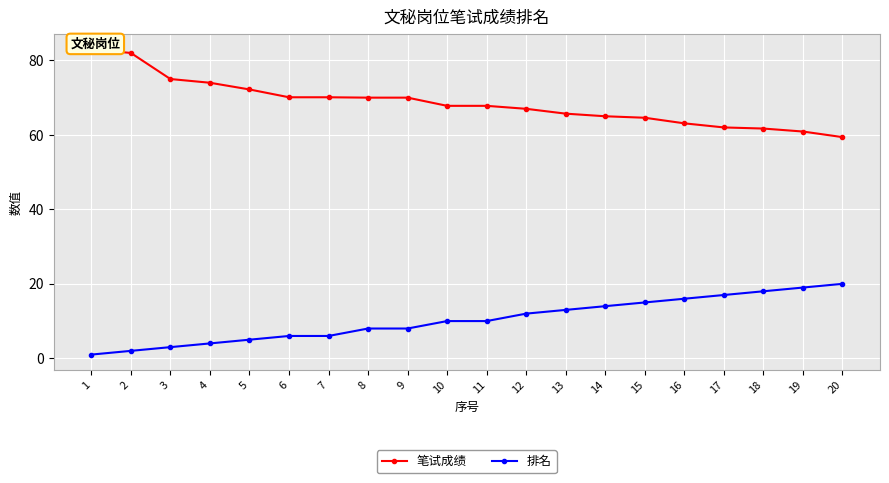

Count the number of data series in this chart.

2